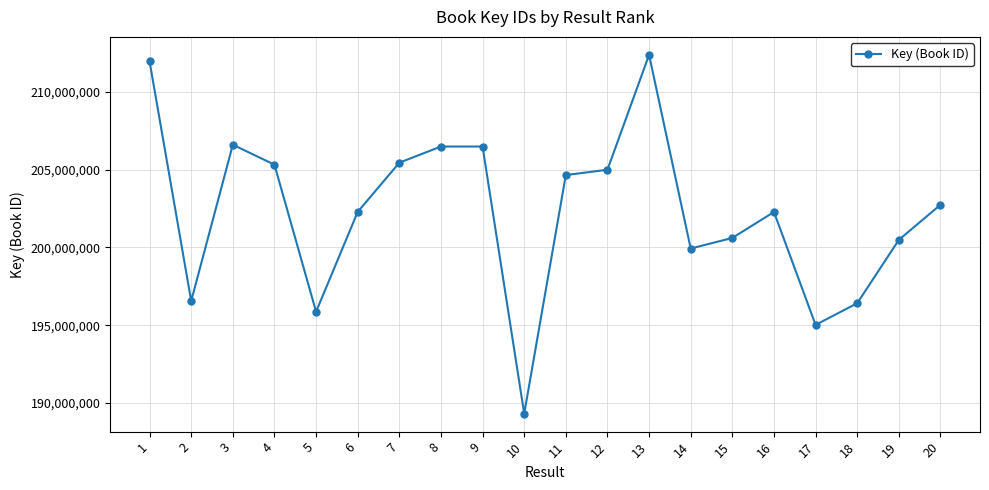

Does the chart have visible grid lines?

Yes